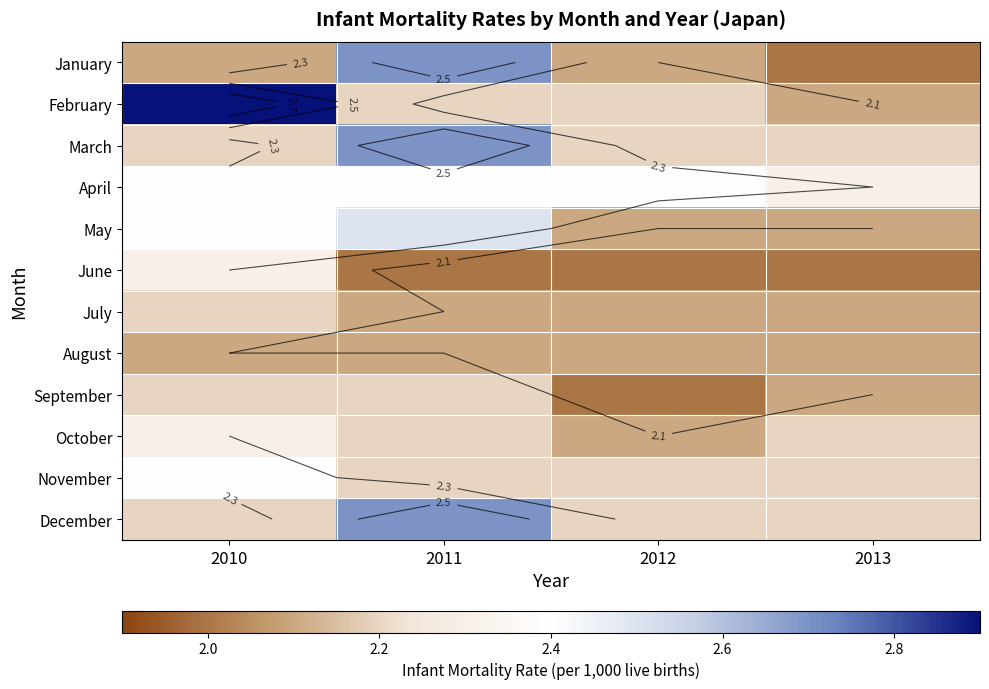

Rank the categories by September value from highest to lowest.

2010, 2011, 2013, 2012